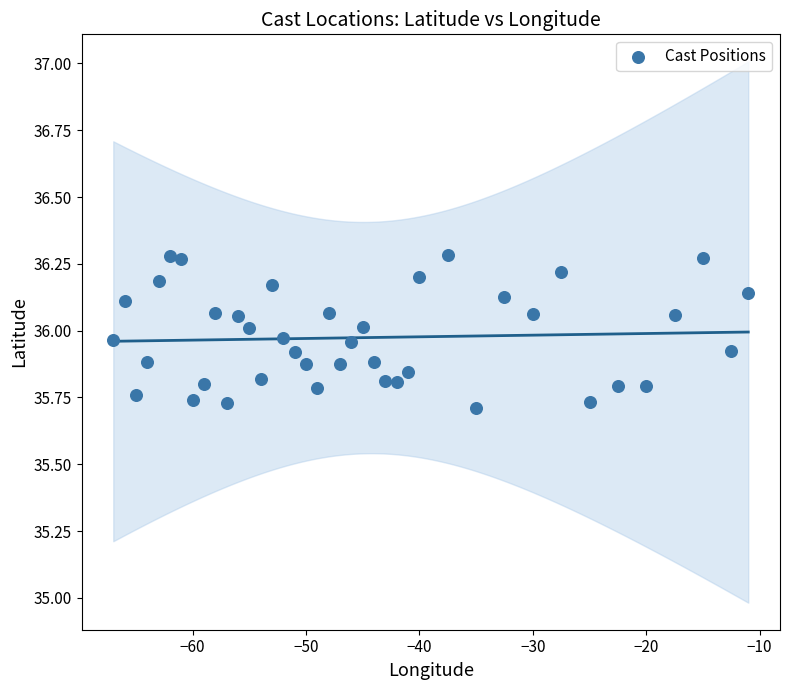

What is the range of Y values (max minus min)?

0.6